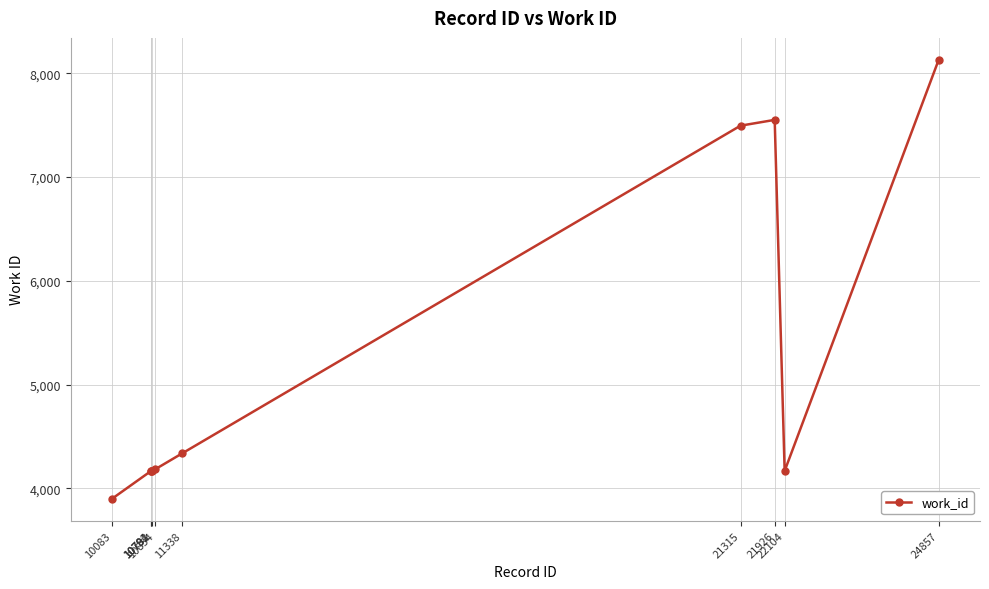

What is the value of the 9th point from the left?

4167